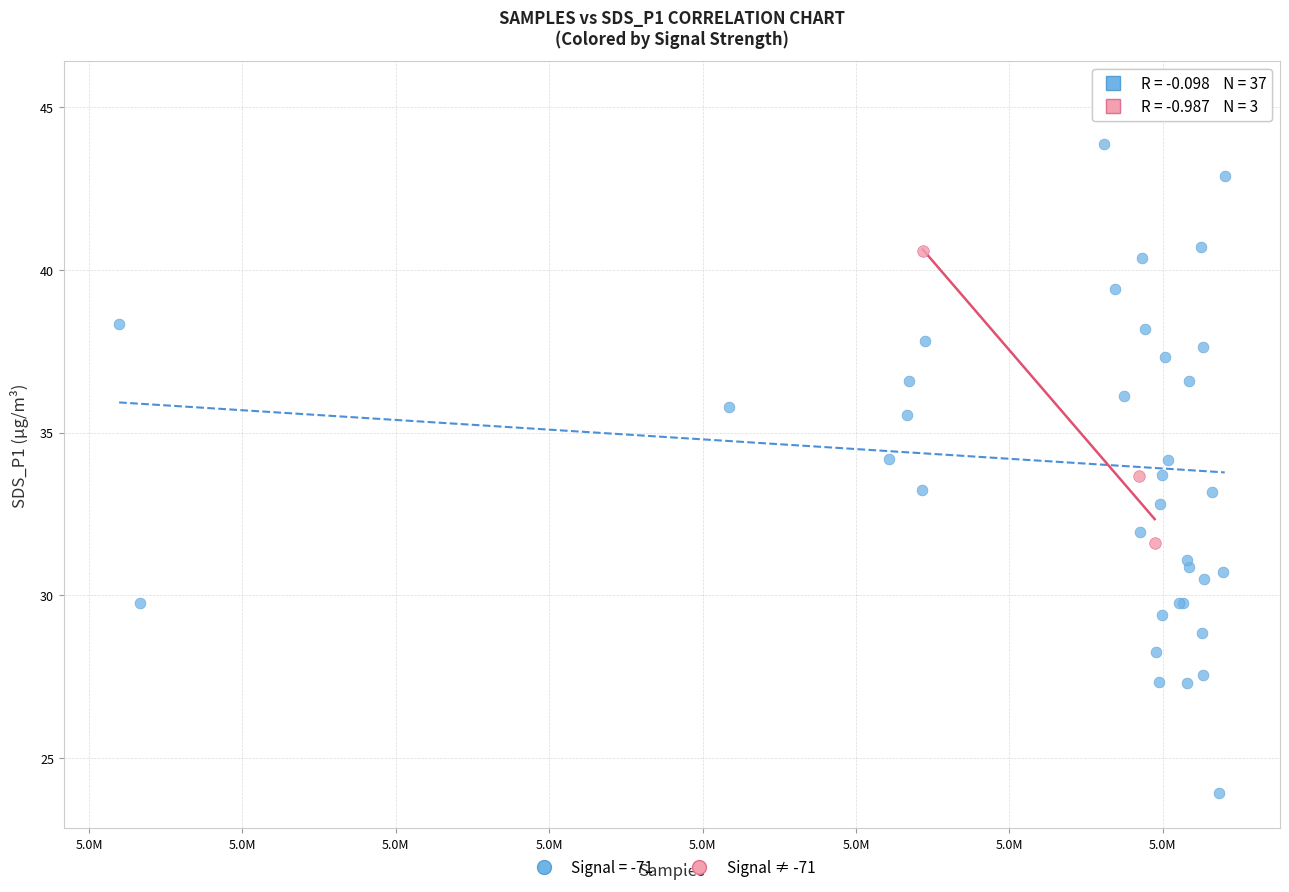

Which series contains the highest Y value?

Signal = -71